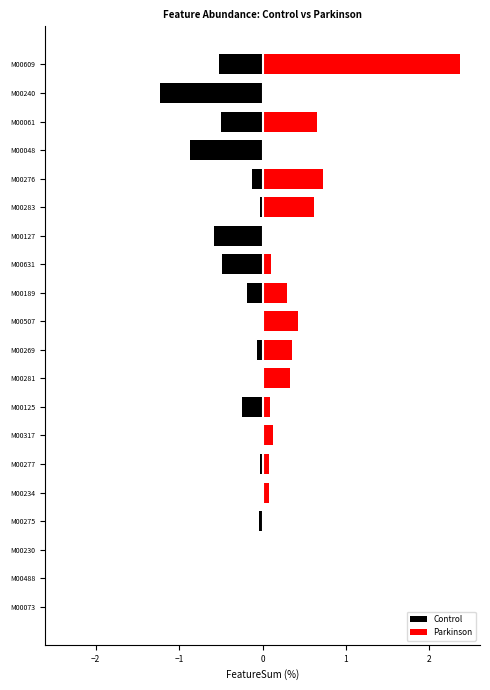

What is the difference between the maximum and minimum values in the Parkinson series?

2.4